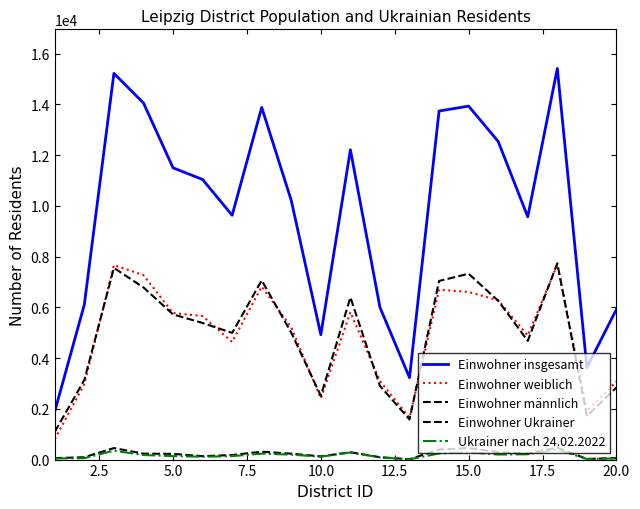

How many intersections are there between Einwohner weiblich and Einwohner männlich?

9